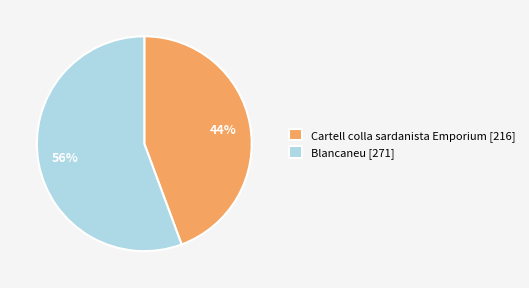

Is there a majority slice in this chart?

Yes